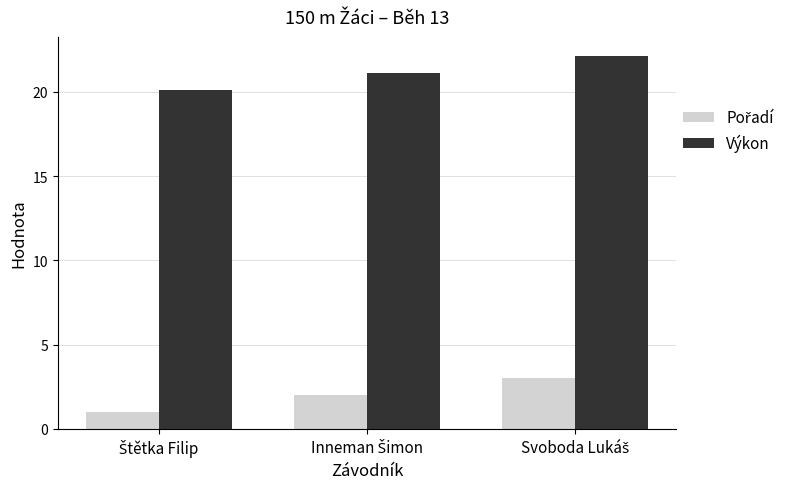

Which series has the largest range (max minus min)?

Výkon